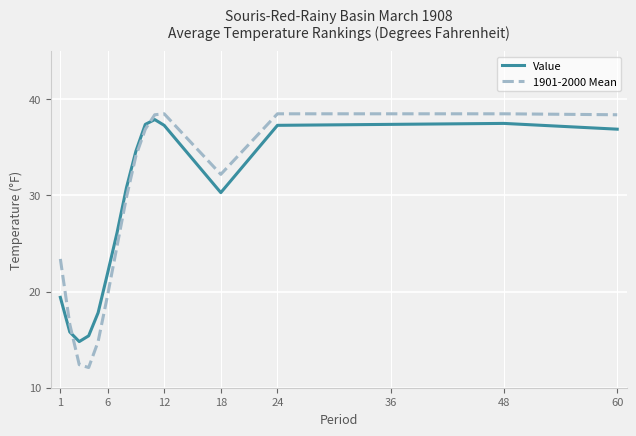

How many intersections are there between 1901-2000 Mean and Value?

2